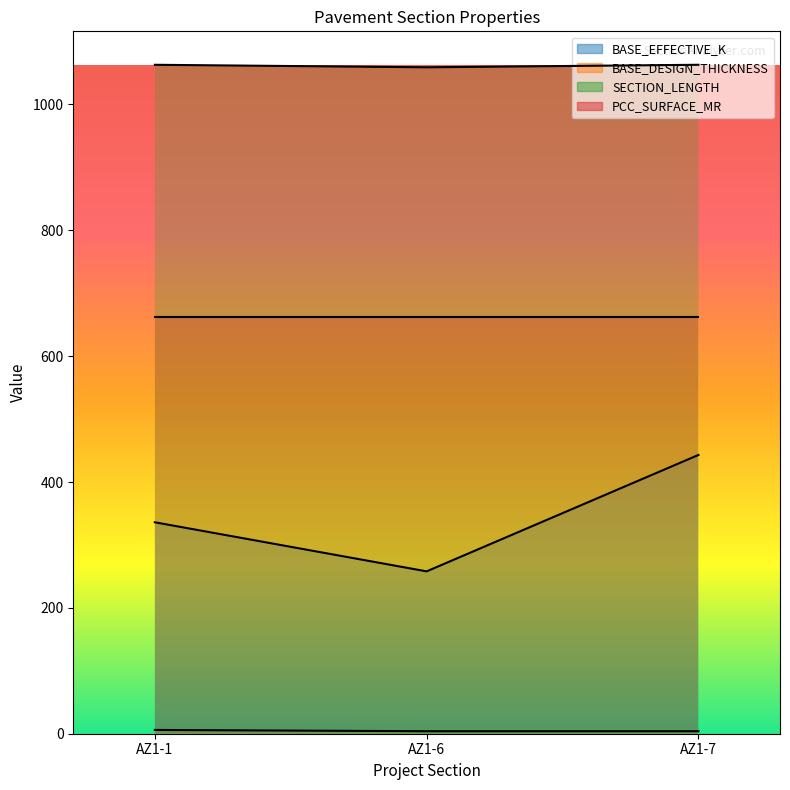

Which category has the lowest value in the BASE_DESIGN_THICKNESS series?

AZ1-6